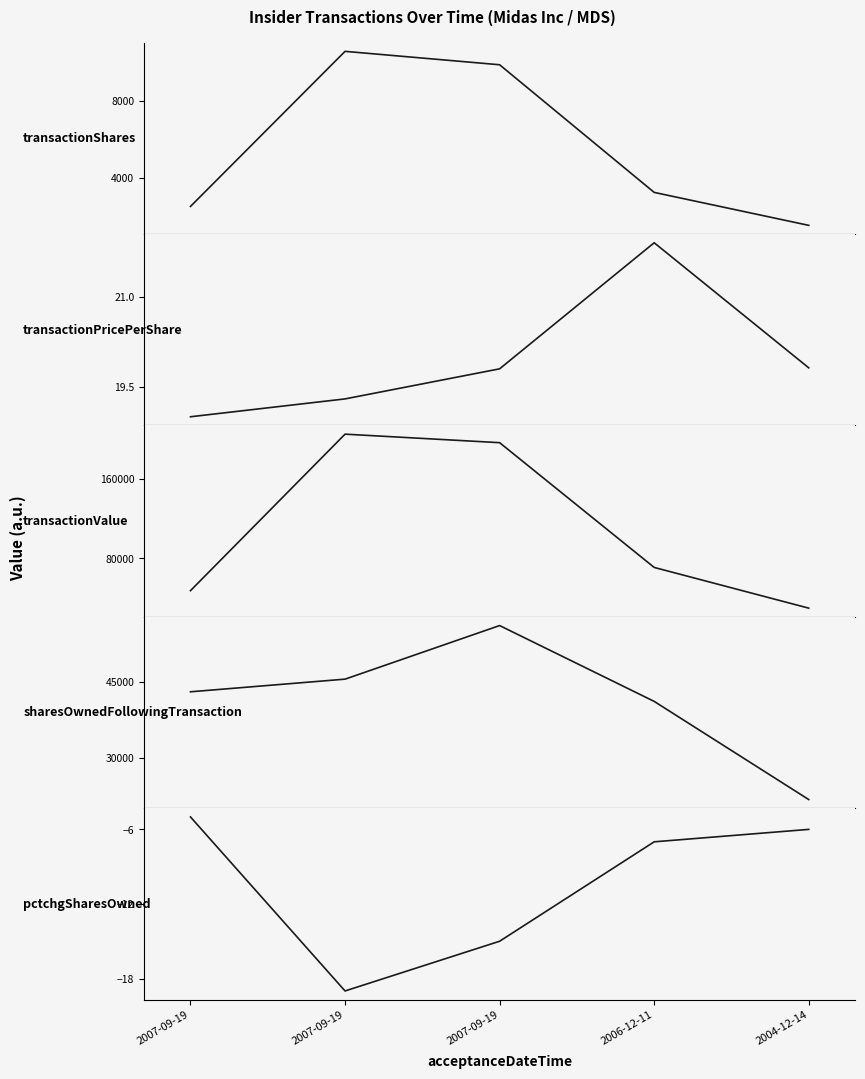

What is the sum of the pctchgSharesOwned values at 2007-09-19 and 2007-09-19?

-34.0